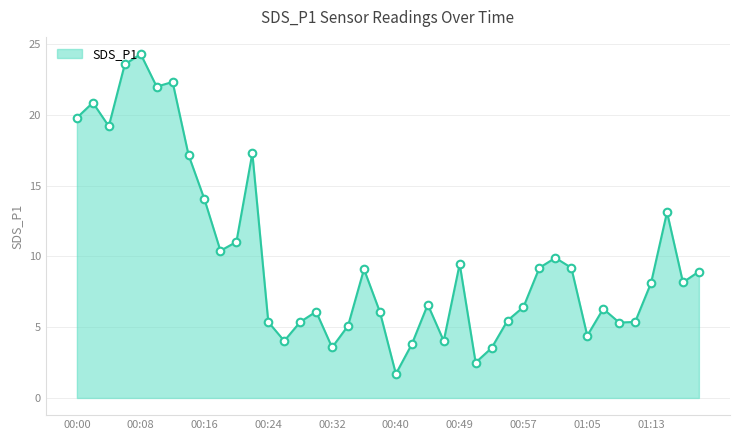

What is the smallest value displayed?

1.7